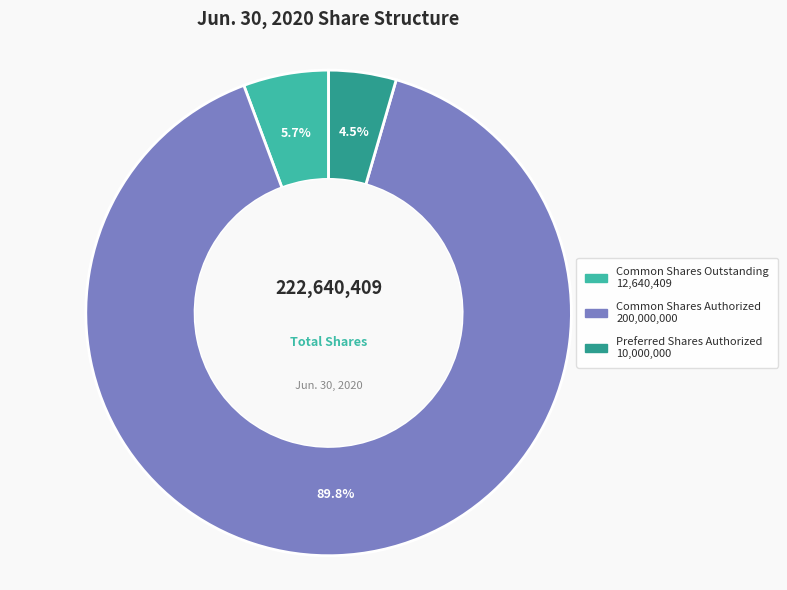

What percentage is the Common Shares Authorized slice, to the nearest percent?

90%